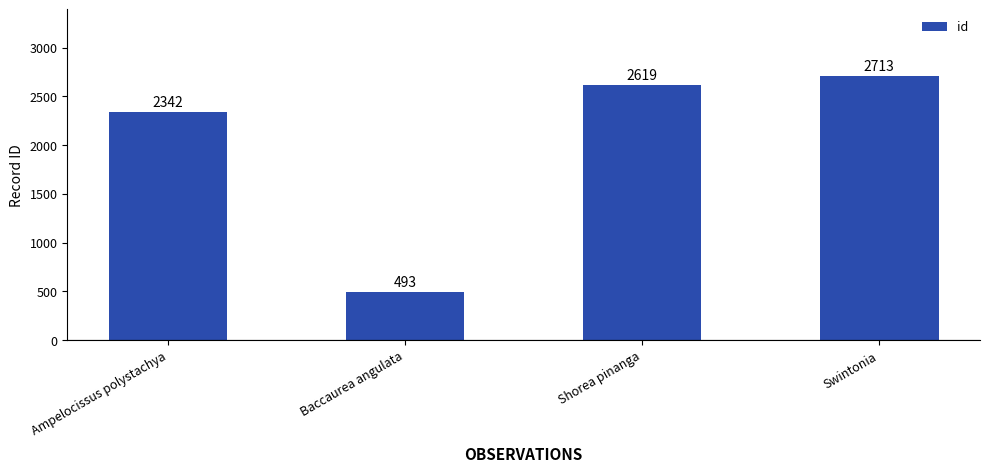

Is it true that the value at Swintonia is 3904?

False